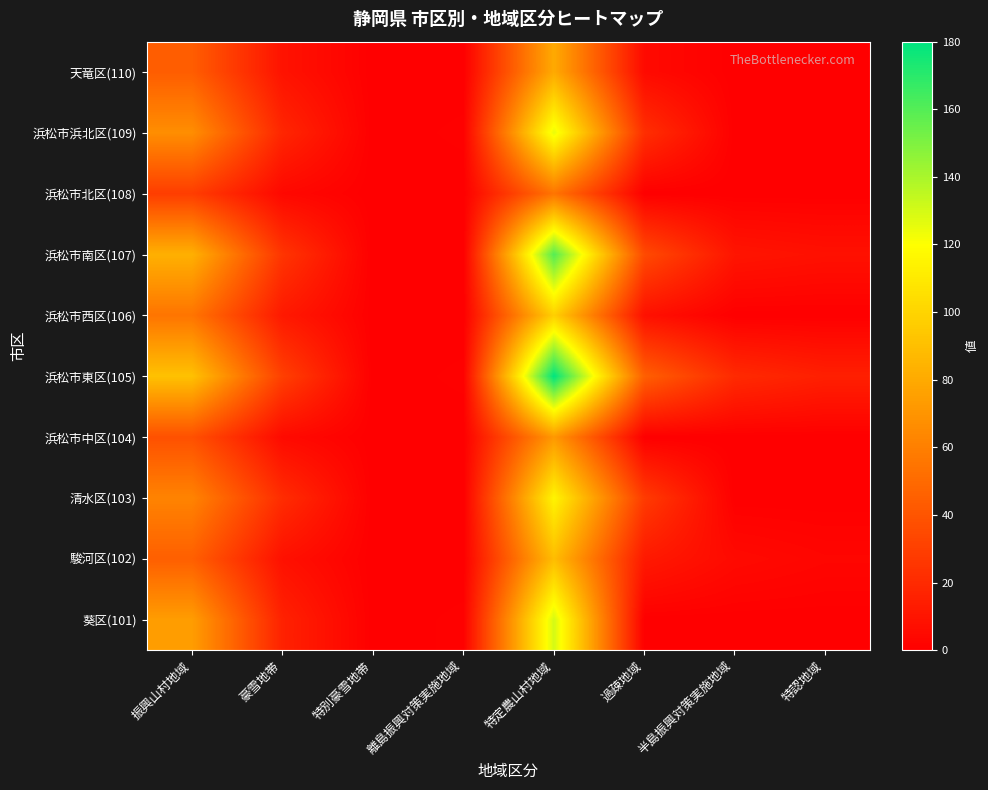

Rank the series by their maximum value, from highest to lowest.

浜松市東区(105), 浜松市南区(107), 葵区(101), 浜松市浜北区(109), 清水区(103), 浜松市西区(106), 駿河区(102), 天竜区(110), 浜松市中区(104), 浜松市北区(108)